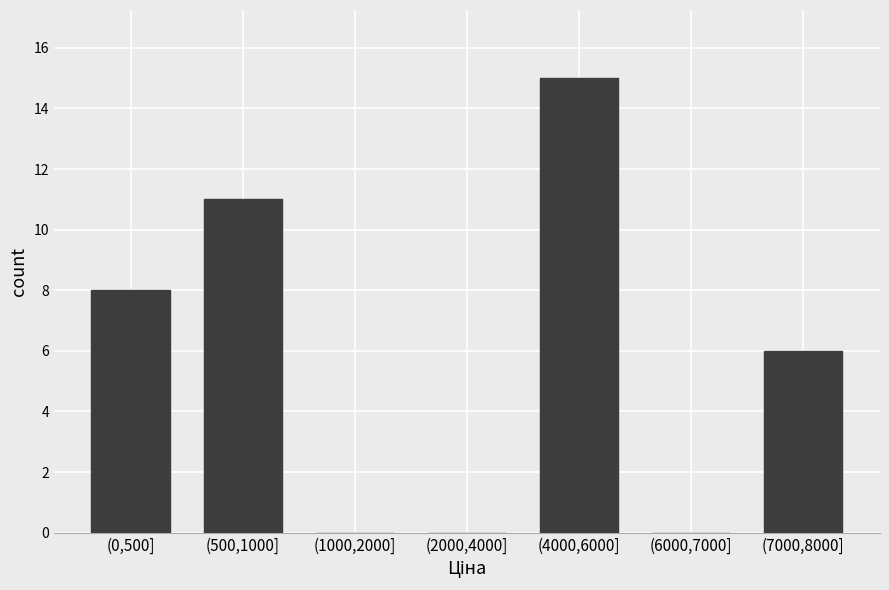

Reading left to right, extract all data points from this chart.

(0,500]=8	(500,1000]=11	(1000,2000]=0	(2000,4000]=0	(4000,6000]=15	(6000,7000]=0	(7000,8000]=6